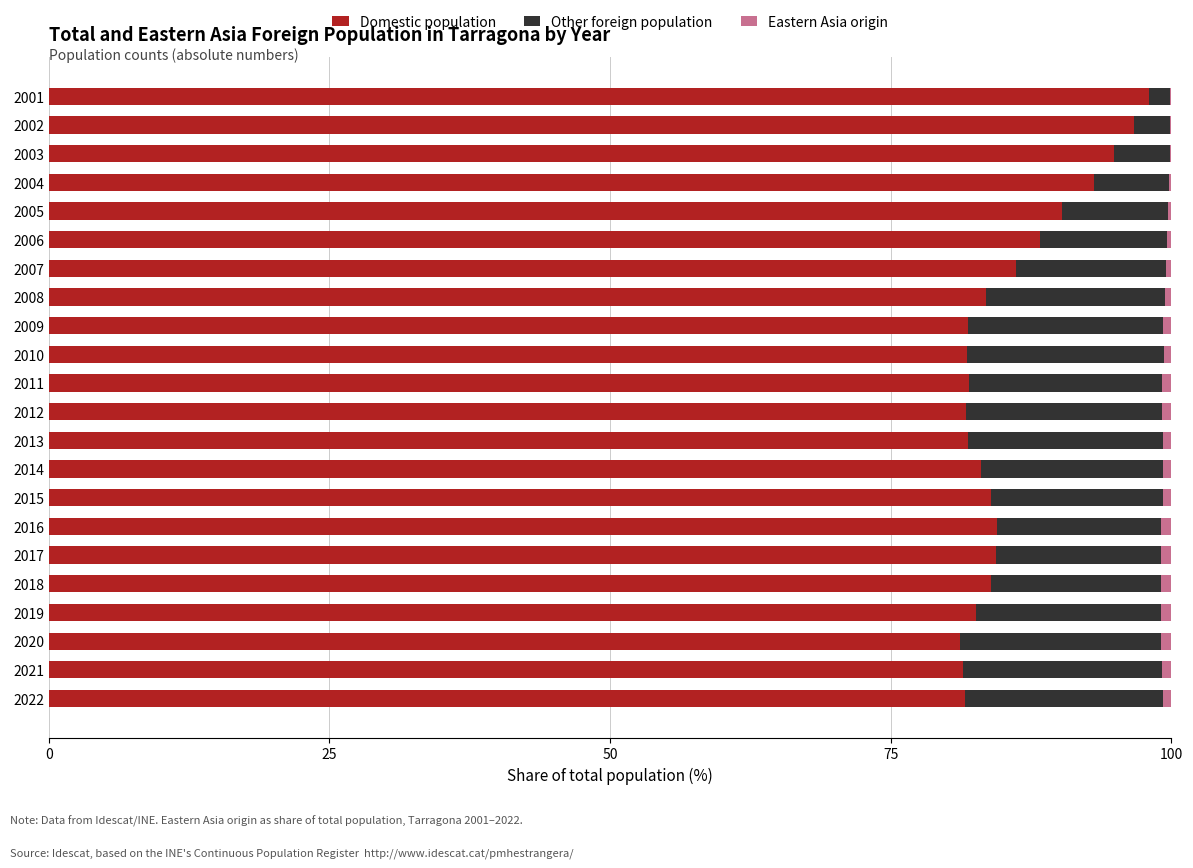

What is the highest value of the Domestic population series?

98.0